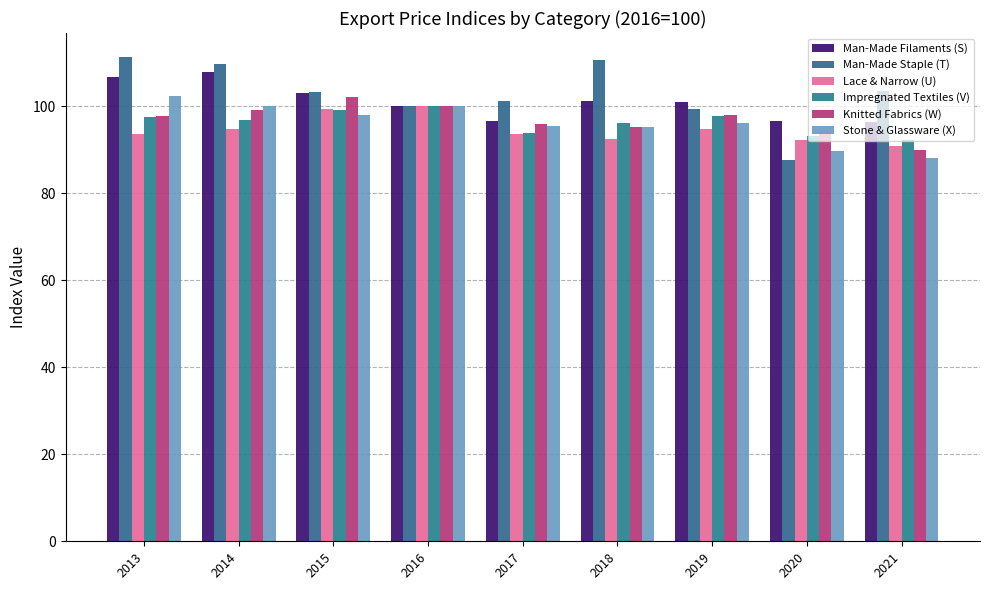

What is the difference between the Stone & Glassware (X) values at 2019 and 2018?

1.0